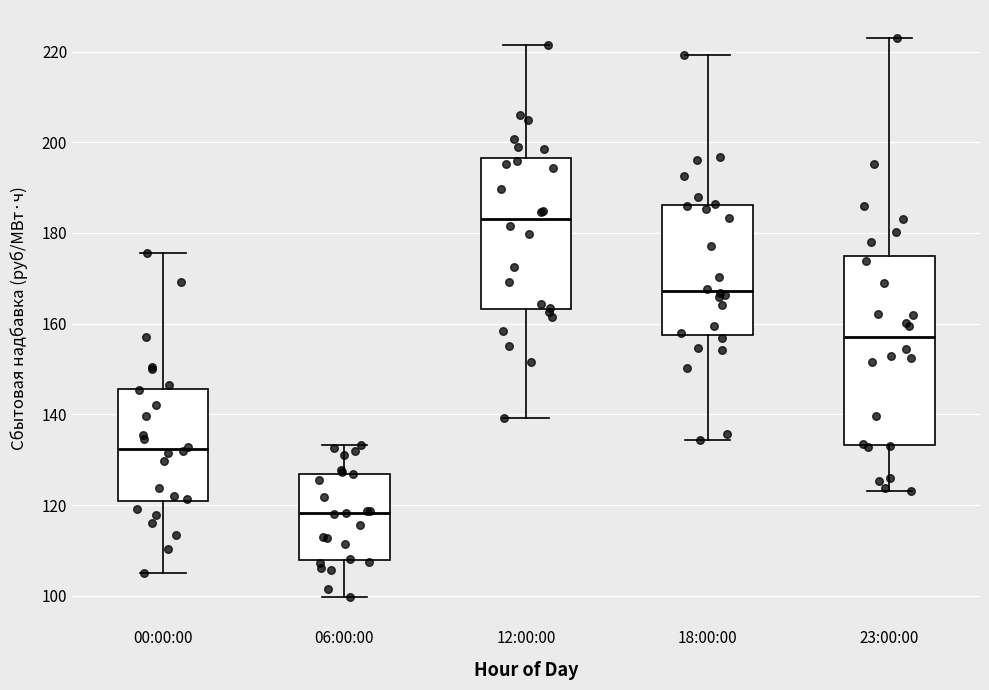

Reading left to right, read every box against the y-axis: the position of its median line, the range the box covers, and the ends of its whiskers. The values are not printed on the chart, so give them approximately, as read against the axis.

00:00:00: median 132, box 120 to 146, whiskers 106 to 176
06:00:00: median 118, box 108 to 126, whiskers 100 to 134
12:00:00: median 184, box 164 to 196, whiskers 140 to 222
18:00:00: median 168, box 158 to 186, whiskers 134 to 220
23:00:00: median 156, box 134 to 174, whiskers 124 to 222